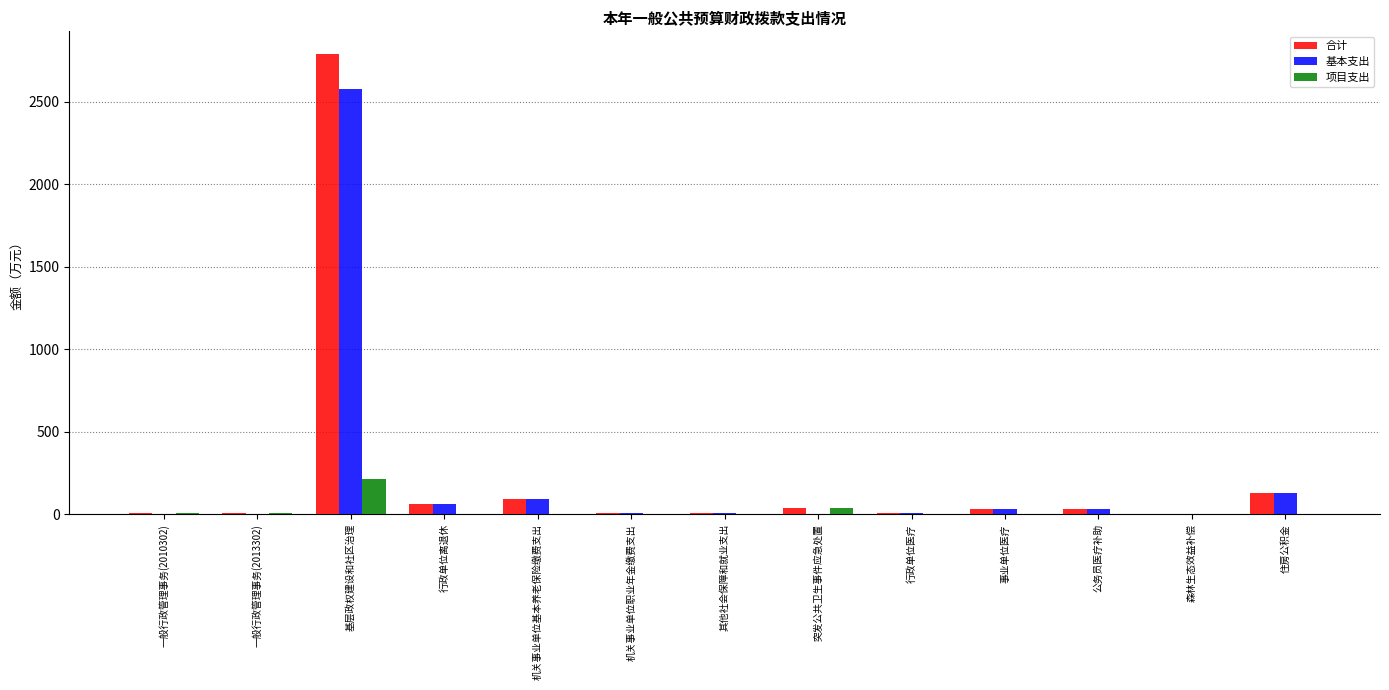

Count the number of data series in this chart.

3